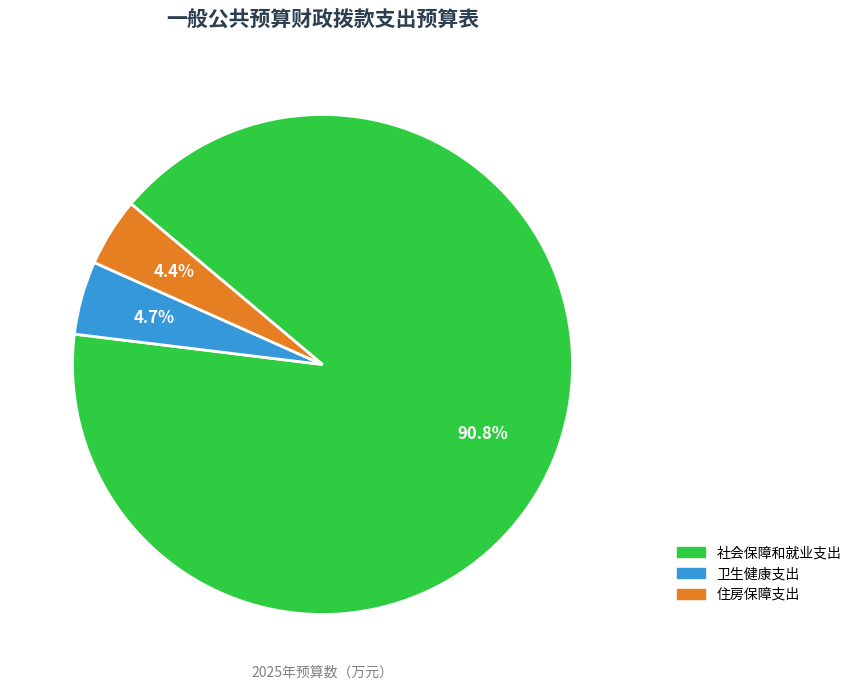

To the nearest percent, what portion does 社会保障和就业支出 represent?

91%